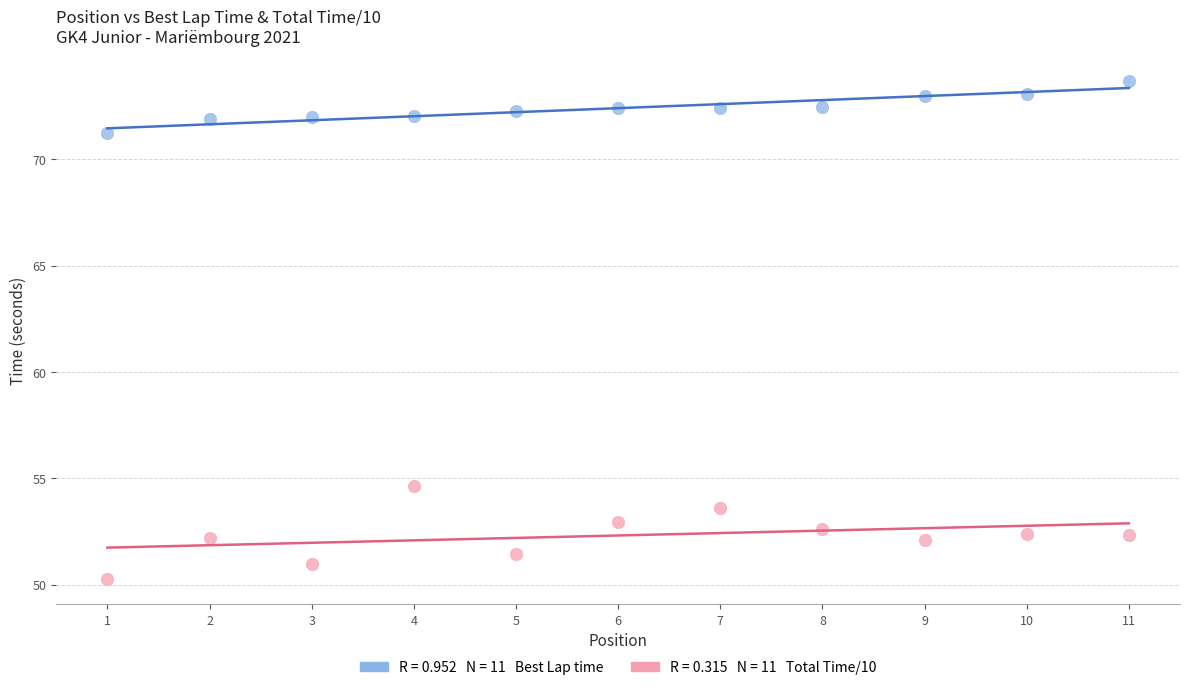

Across all data points, what is the range of Y values (max minus min)?

23.4